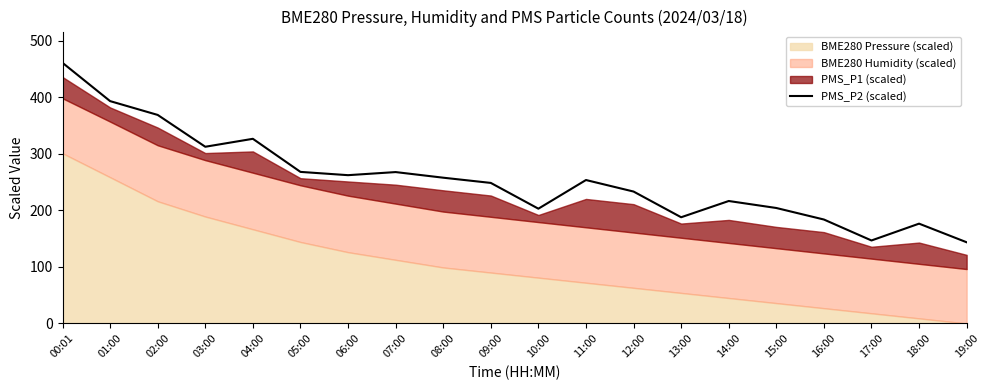

At which category does the data reach its first local valley?

03:00